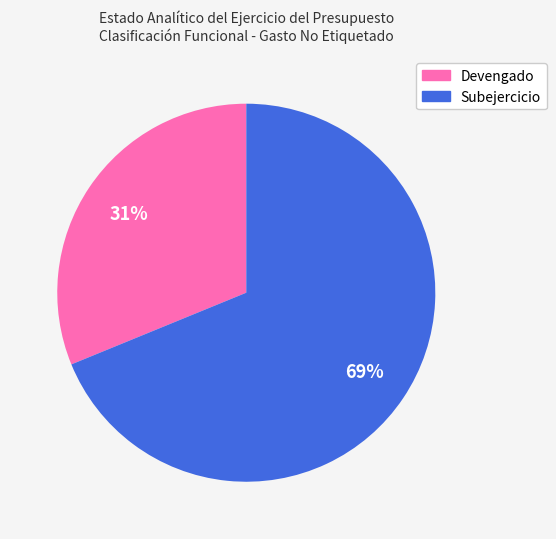

To the nearest percent, what percentage of the pie is Devengado?

31%